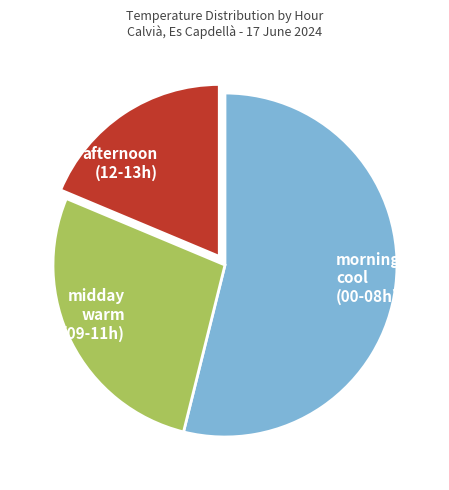

Combined, do afternoon (12-13h) and midday warm (09-11h) account for over 50%?

No